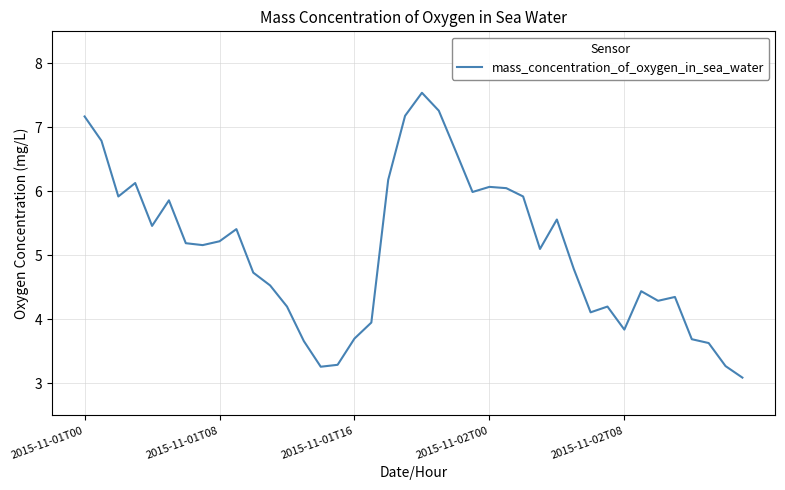

What is the smallest value displayed?

3.1